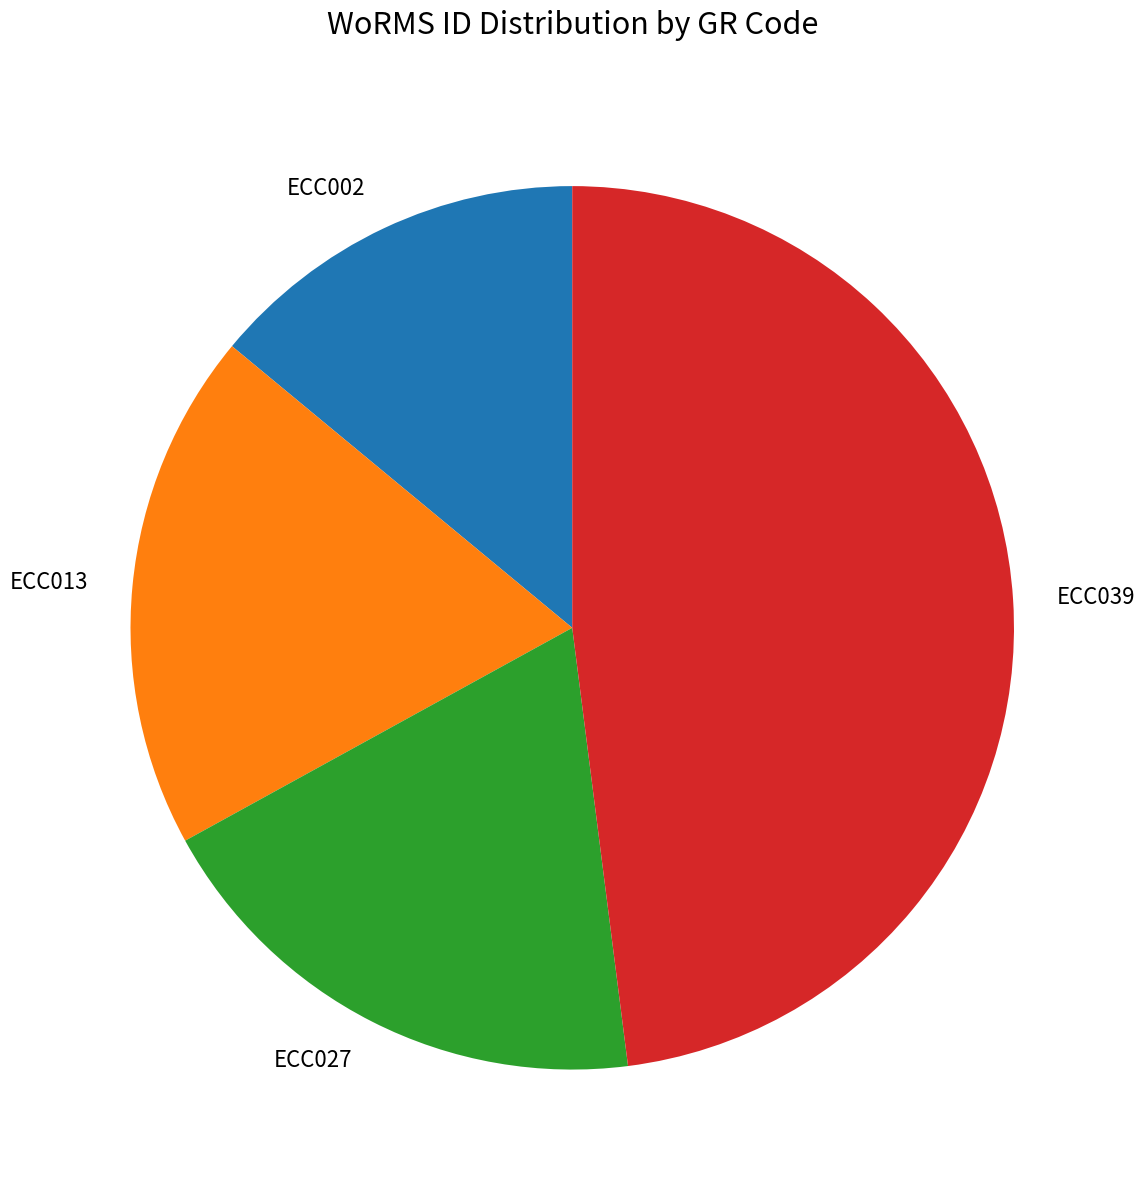

Count the number of slices in the pie.

4